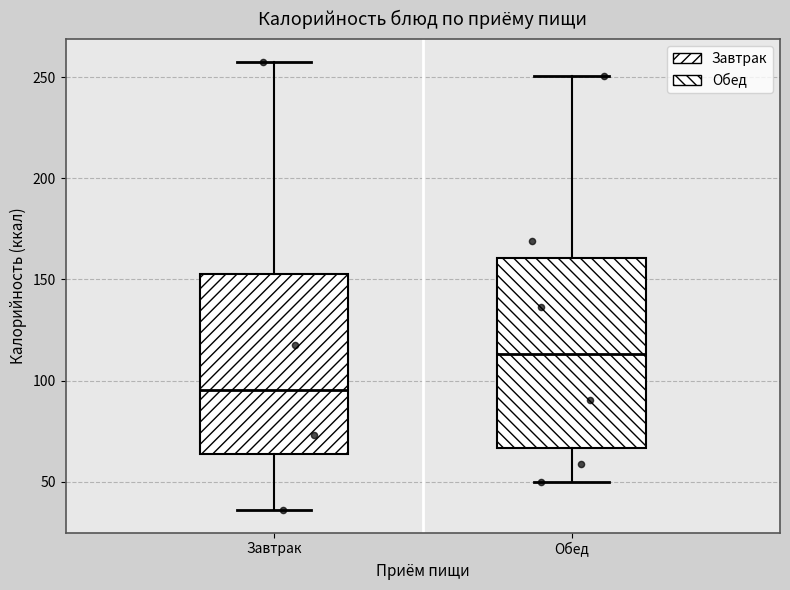

Which box has the lowest median line?

Завтрак